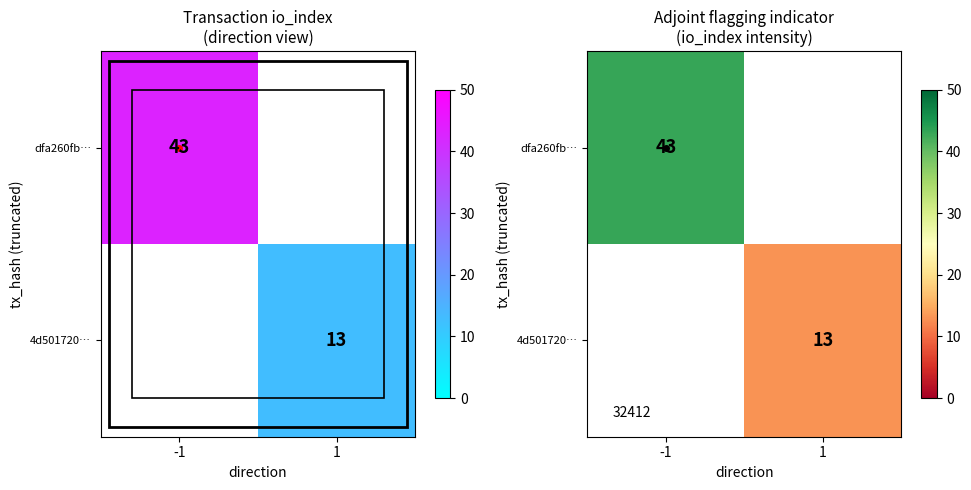

True or false: dfa260fb… has a value of 43.0 at -1.

True